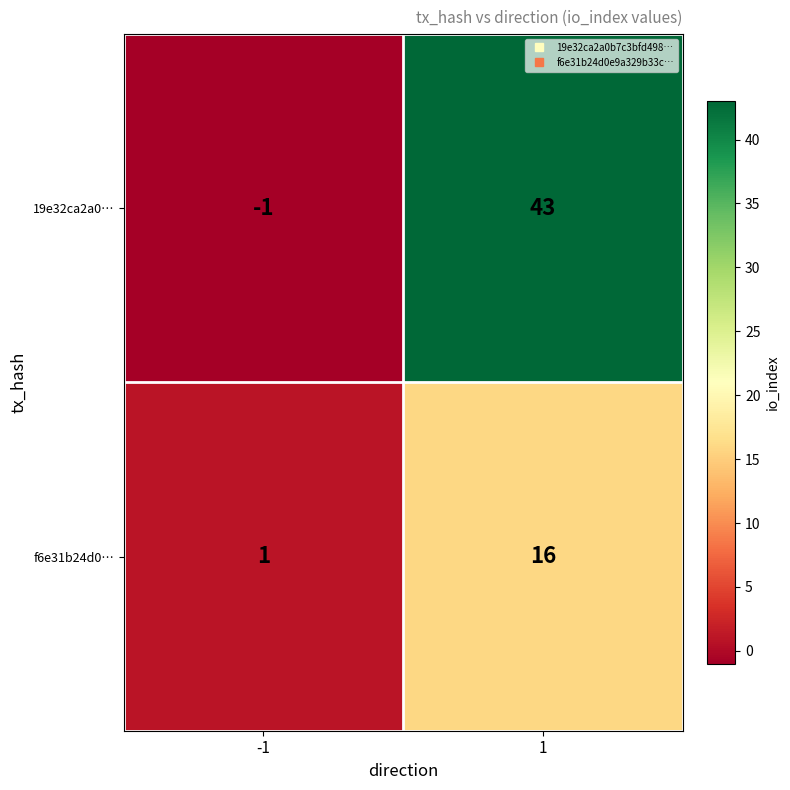

The 19e32ca2a0… series shows -1 at -1. True or false?

True